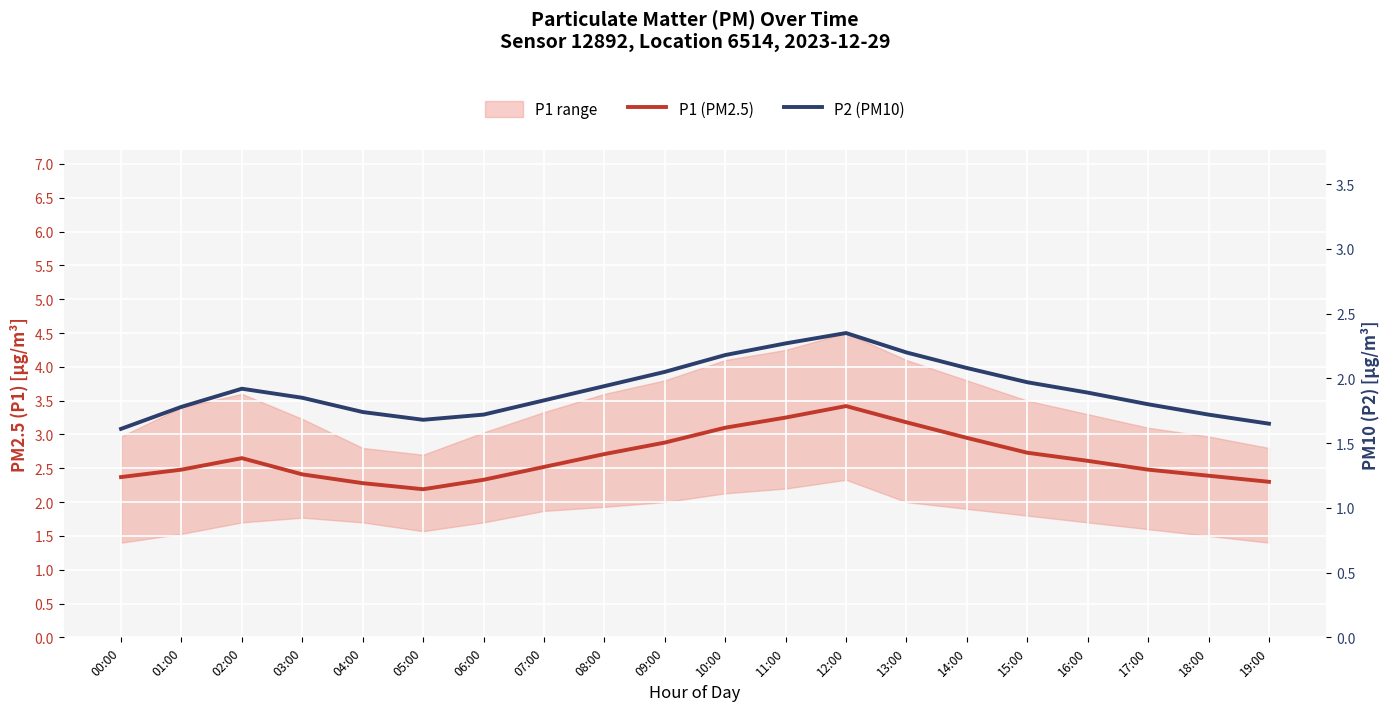

Reading left to right, extract all data points from this chart.

P1 (PM2.5): 2.4	2.5	2.6	2.4	2.3	2.2	2.3	2.5	2.7	2.9	3.1	3.2	3.4	3.2	3.0	2.7	2.6	2.5	2.4	2.3
P2 (PM10): 1.6	1.8	1.9	1.9	1.7	1.7	1.7	1.8	1.9	2.0	2.2	2.3	2.4	2.2	2.1	2.0	1.9	1.8	1.7	1.6